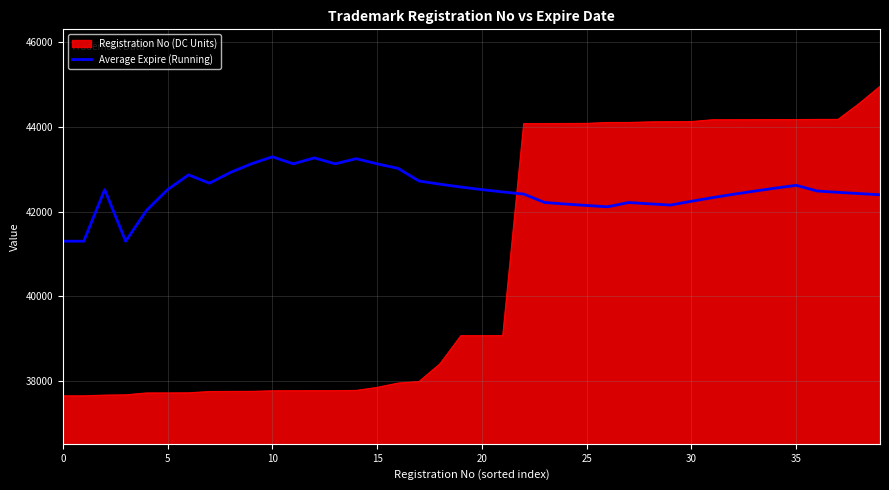

Rank the series by their average value, from lowest to highest.

Registration No (DC Units), Average Expire (Running)